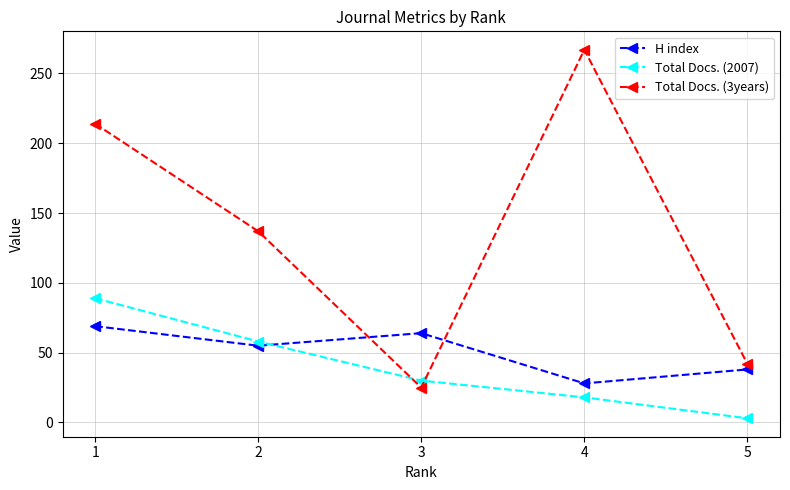

What are all the series names shown in the legend?

H index, Total Docs. (2007), Total Docs. (3years)